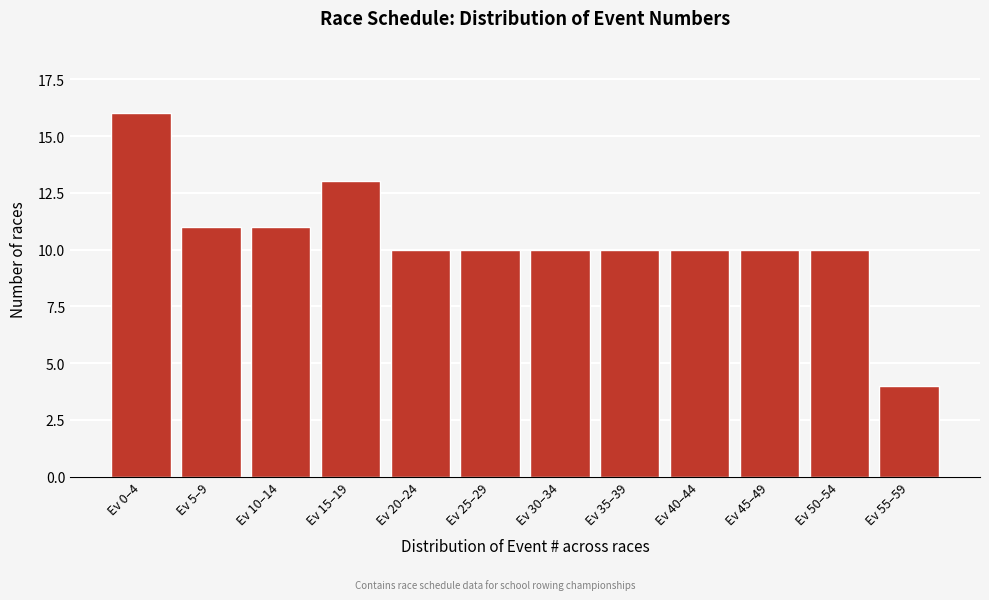

Reading right to left, transcribe all the data shown in this chart.

4	10	10	10	10	10	10	10	13	11	11	16